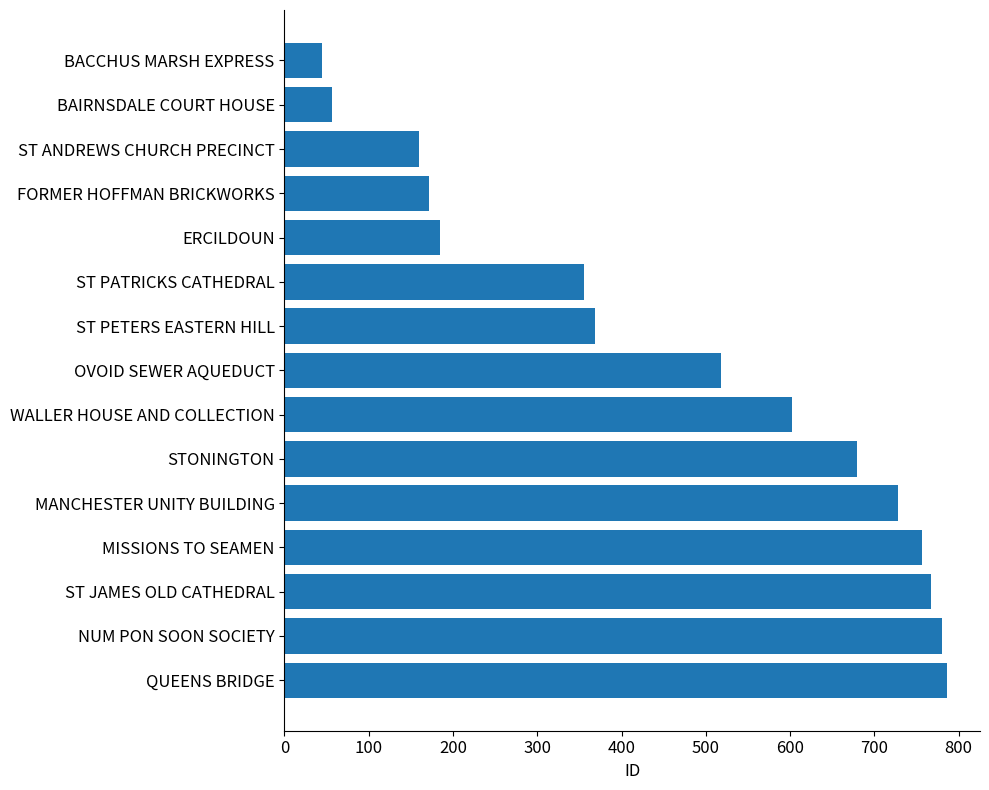

What is the label of the 6th bar from the bottom?

STONINGTON